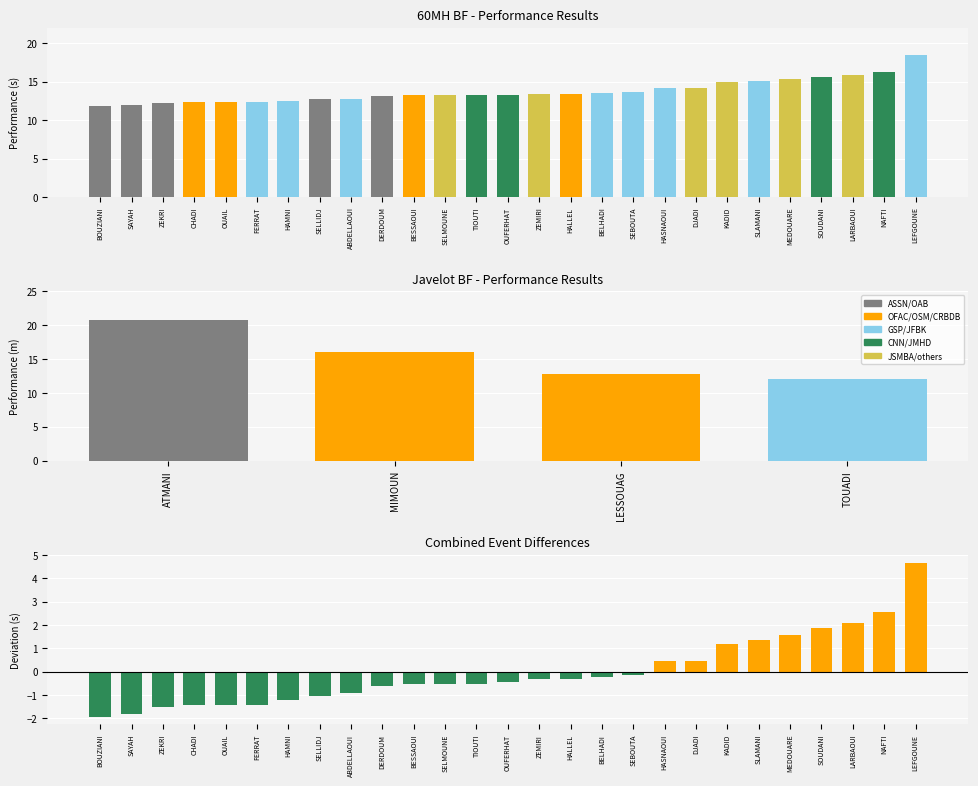

What is the label of the 9th bar from the left?

ABDELLAOUI